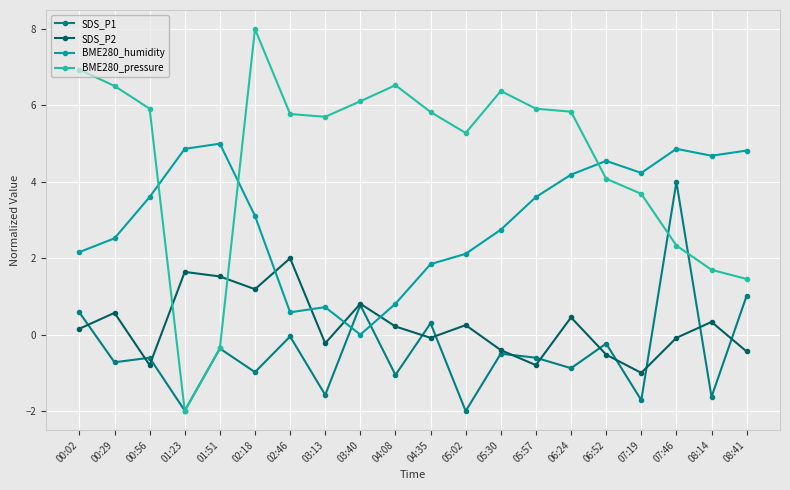

What is the difference between the maximum and minimum values in the BME280_humidity series?

5.0